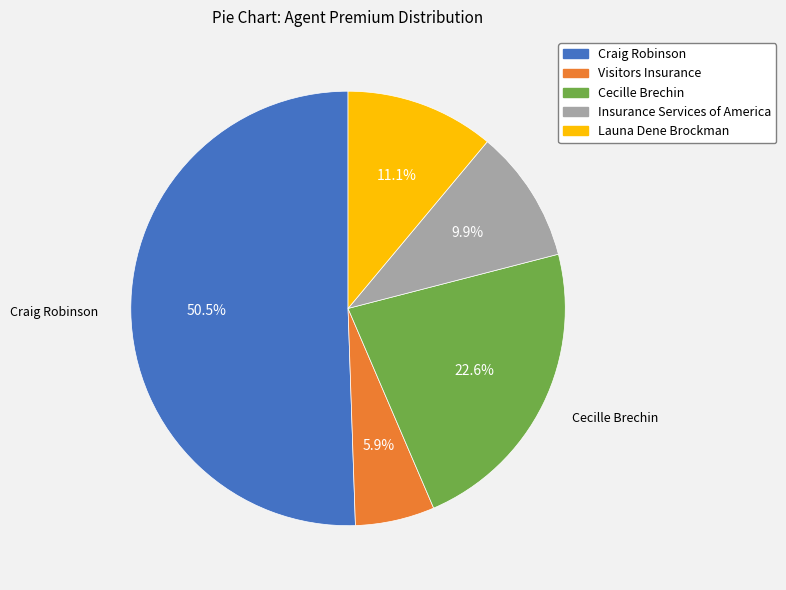

Is there any slice that represents more than half of the pie?

Yes